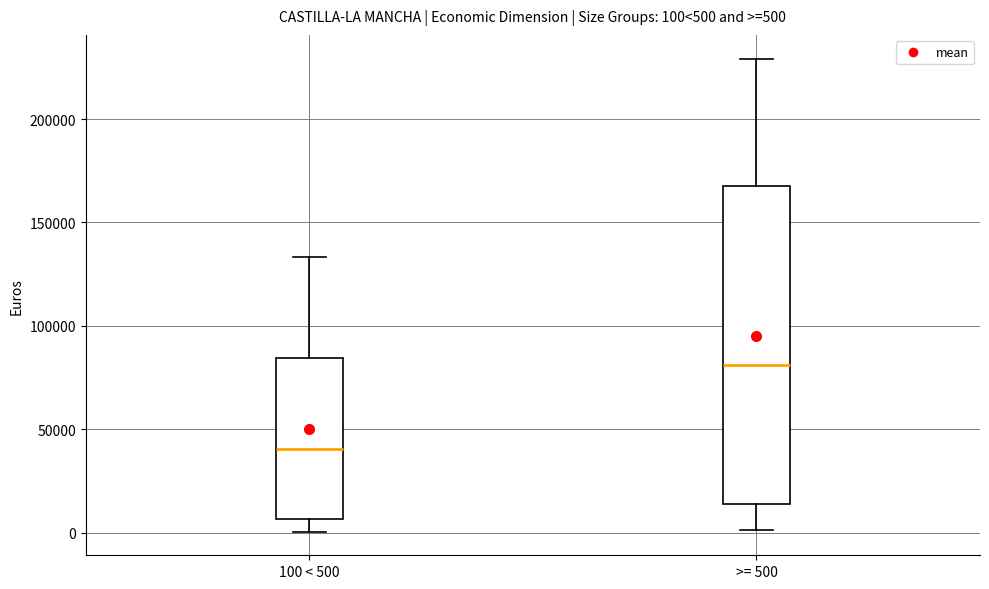

Which box is the tallest, from its lower edge to its upper edge?

>= 500